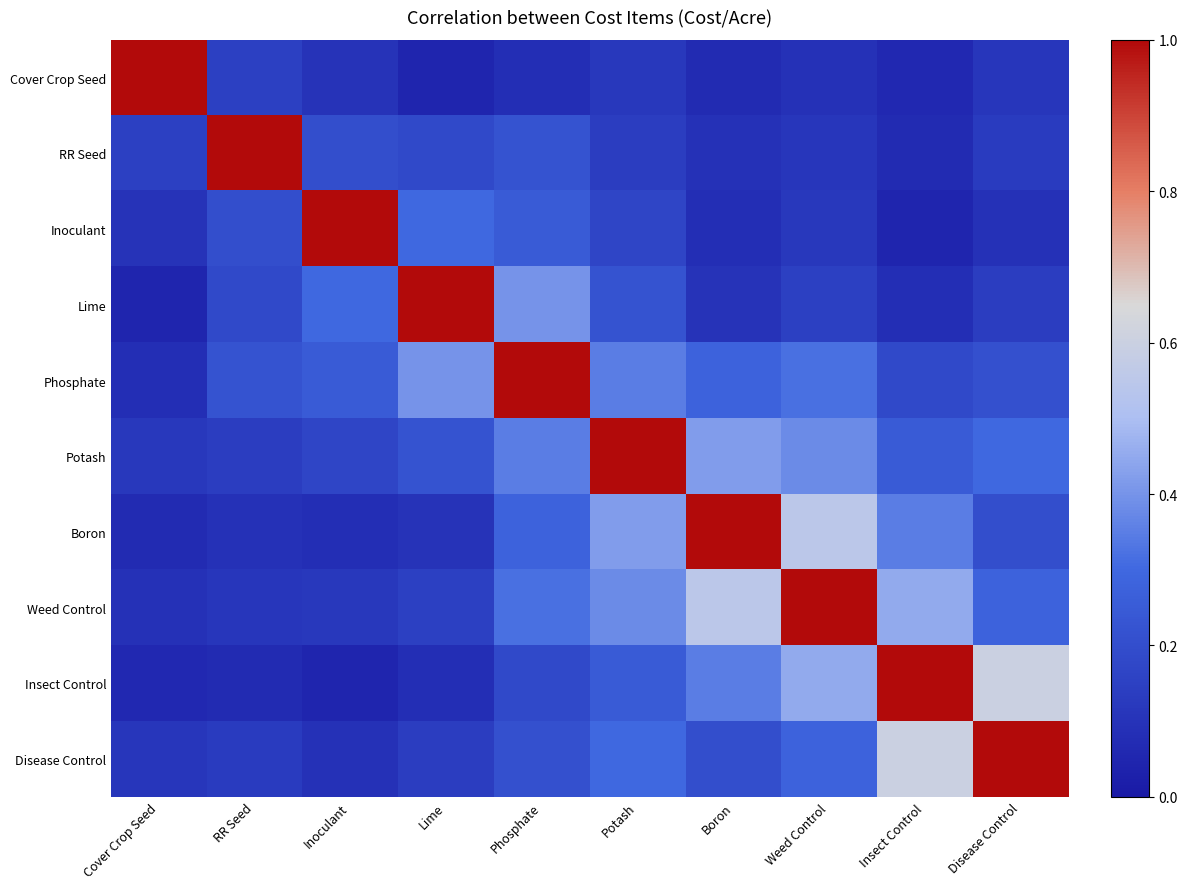

Rank the series at Phosphate from lowest to highest value.

Cover Crop Seed, Insect Control, Disease Control, RR Seed, Inoculant, Boron, Weed Control, Potash, Lime, Phosphate